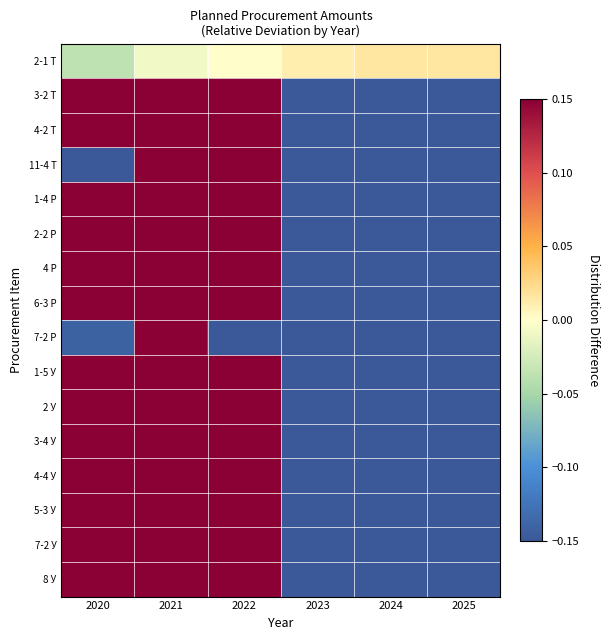

At which category is the sum across all series the highest?

2021